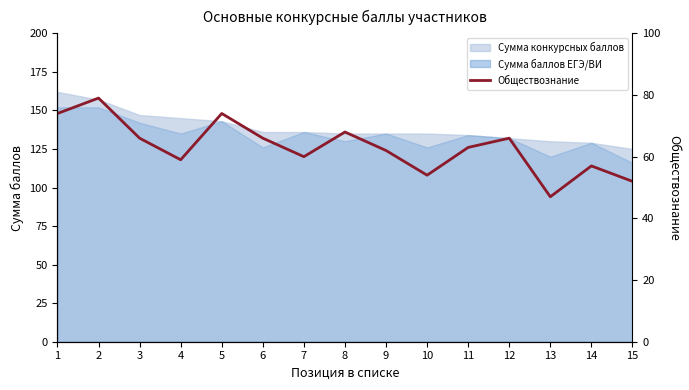

Reading right to left, transcribe all the data shown in this chart.

52	57	47	66	63	54	62	68	60	66	74	59	66	79	74